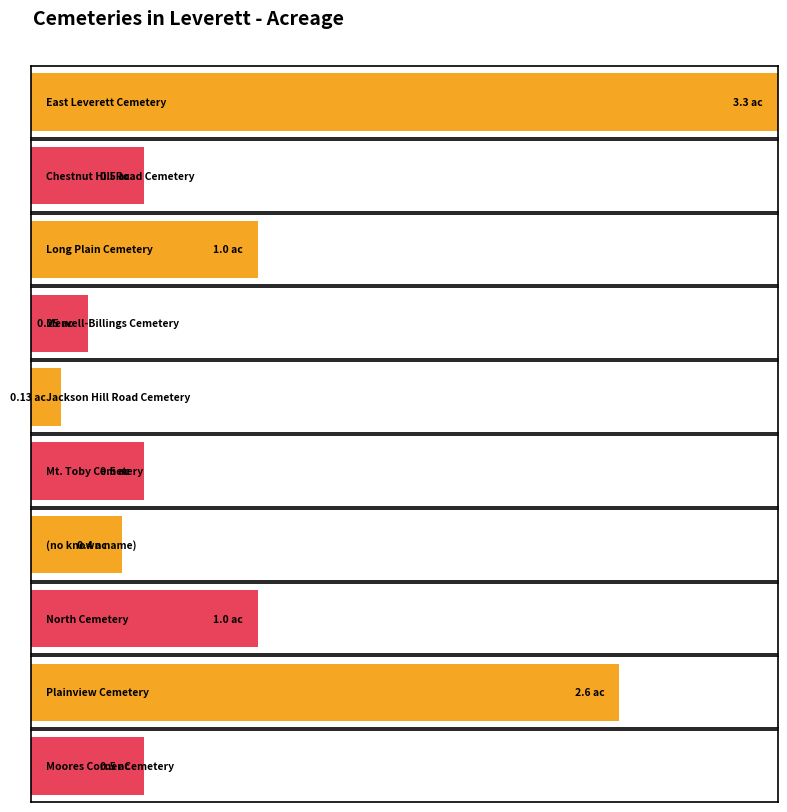

The value at Chestnut Hill Road Cemetery is 0.5. True or false?

True